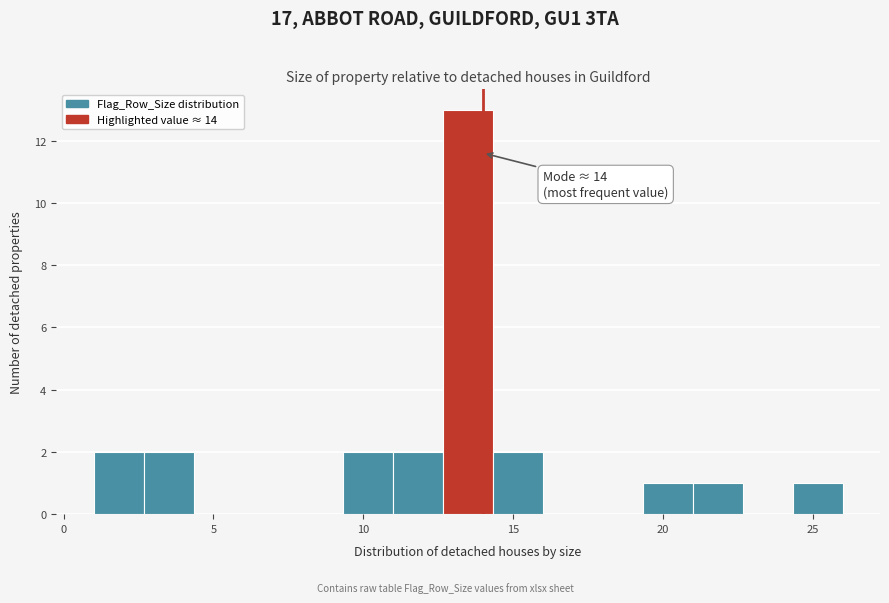

Around what value on the x-axis is the tallest bar? Give the approximate position of its centre, as read against the axis.

13.5